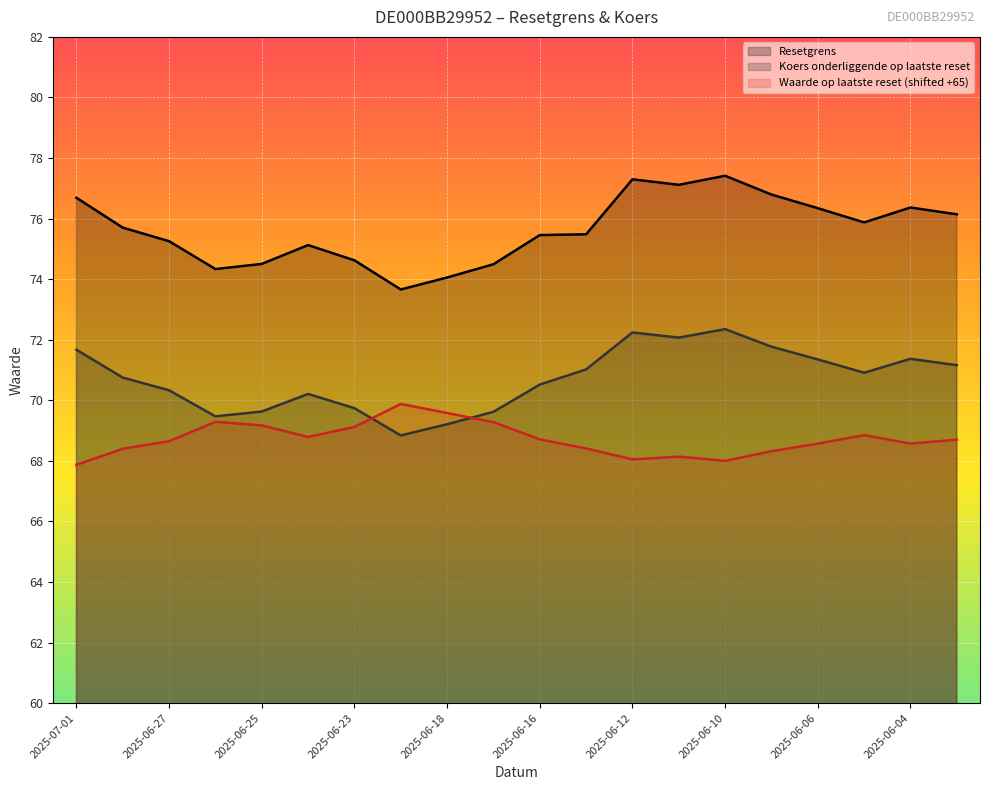

Reading left to right, list all the values displayed in this chart.

Resetgrens: 2025-07-01=76.7	2025-06-30=75.7	2025-06-27=75.3	2025-06-26=74.3	2025-06-25=74.5	2025-06-24=75.1	2025-06-23=74.6	2025-06-20=73.7	2025-06-18=74.1	2025-06-17=74.5	2025-06-16=75.5	2025-06-13=75.5	2025-06-12=77.3	2025-06-11=77.1	2025-06-10=77.4	2025-06-09=76.8	2025-06-06=76.3	2025-06-05=75.9	2025-06-04=76.4	2025-06-03=76.1
Koers onderliggende op laatste reset: 2025-07-01=71.7	2025-06-30=70.8	2025-06-27=70.3	2025-06-26=69.5	2025-06-25=69.6	2025-06-24=70.2	2025-06-23=69.7	2025-06-20=68.8	2025-06-18=69.2	2025-06-17=69.6	2025-06-16=70.5	2025-06-13=71.0	2025-06-12=72.2	2025-06-11=72.1	2025-06-10=72.3	2025-06-09=71.8	2025-06-06=71.3	2025-06-05=70.9	2025-06-04=71.4	2025-06-03=71.2
Waarde op laatste reset: 2025-07-01=67.9	2025-06-30=68.4	2025-06-27=68.7	2025-06-26=69.3	2025-06-25=69.2	2025-06-24=68.8	2025-06-23=69.1	2025-06-20=69.9	2025-06-18=69.6	2025-06-17=69.3	2025-06-16=68.7	2025-06-13=68.4	2025-06-12=68.0	2025-06-11=68.1	2025-06-10=68.0	2025-06-09=68.3	2025-06-06=68.6	2025-06-05=68.8	2025-06-04=68.6	2025-06-03=68.7